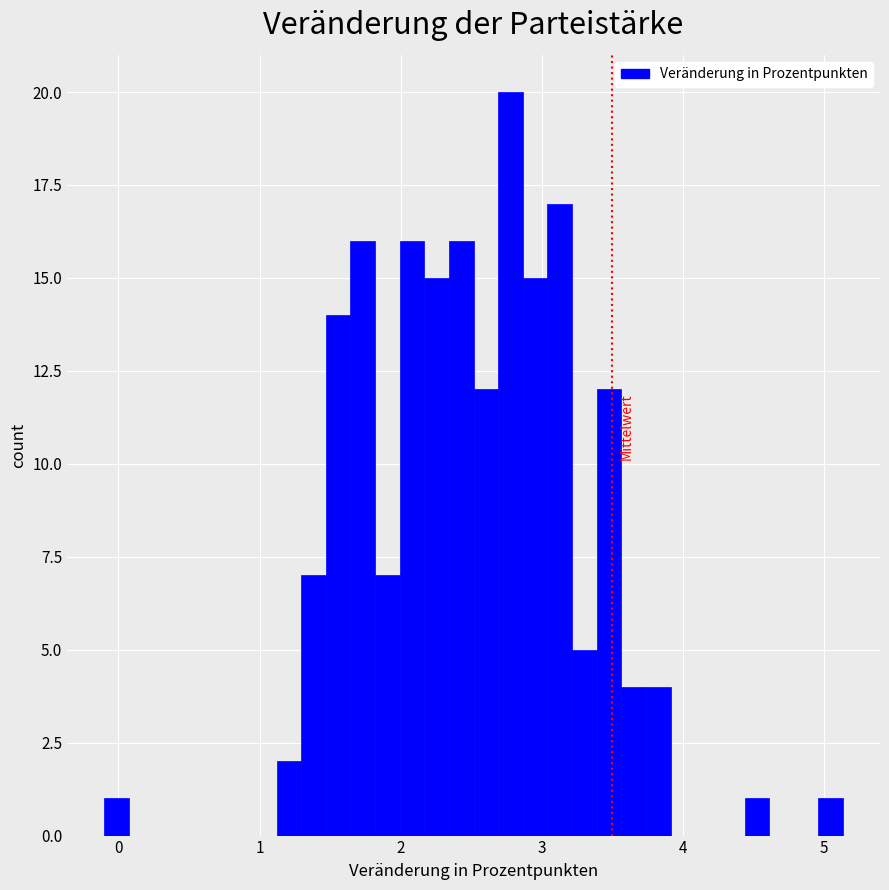

Read against the x-axis, roughly where is the centre of the tallest bar?

2.8